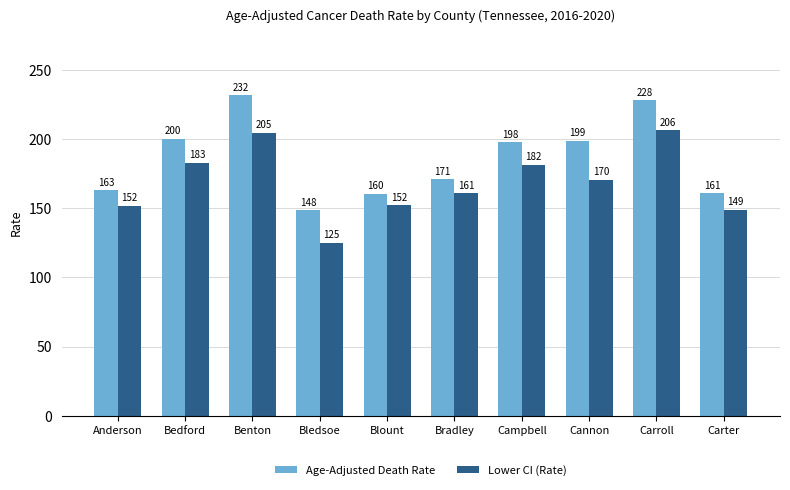

Between Anderson and Bradley, which series saw the biggest shift?

Lower CI (Rate)